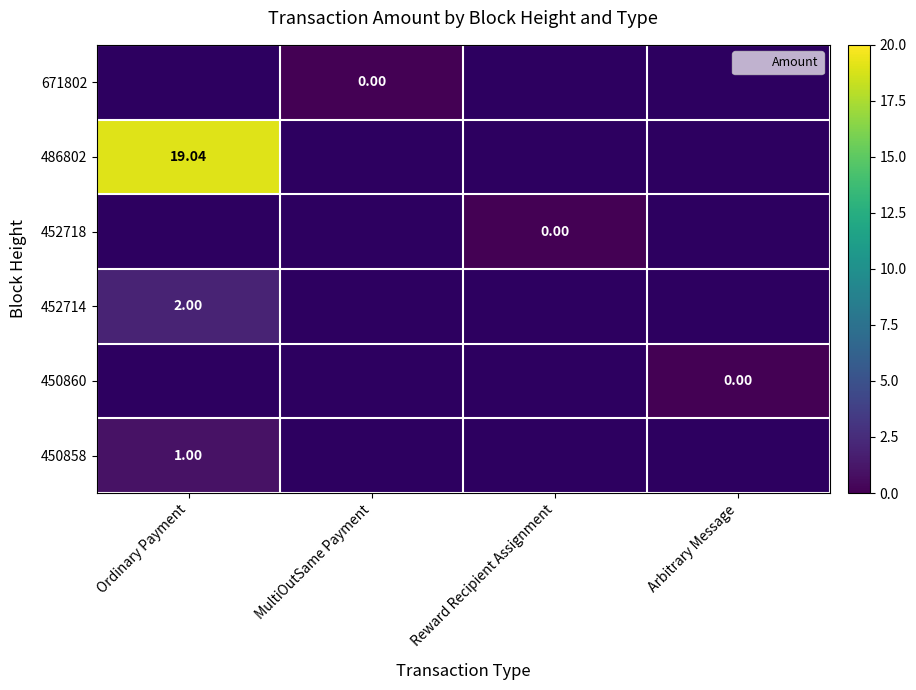

Which series has the widest spread of values?

486802